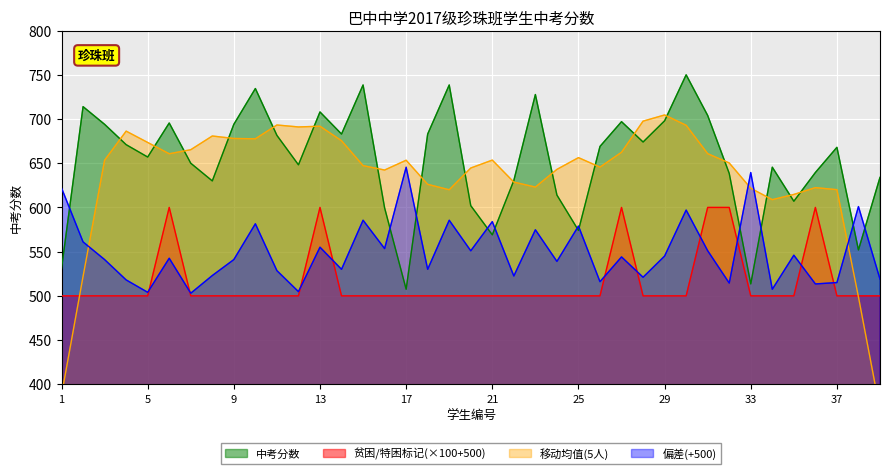

What is the maximum value for 贫困/特困标记(×100+500)?

600.0